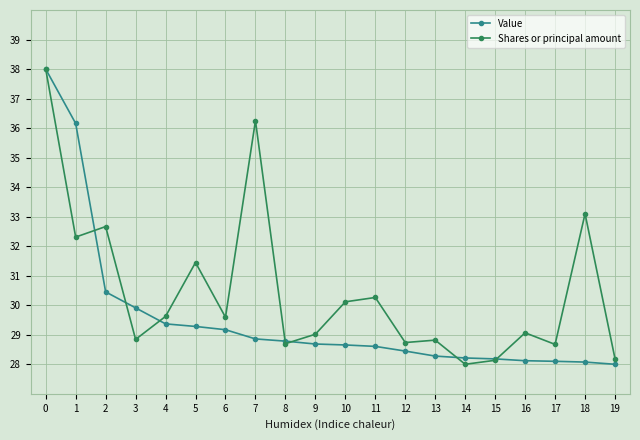

What is the value of the Shares or principal amount point at the 10th from the left?

29.0